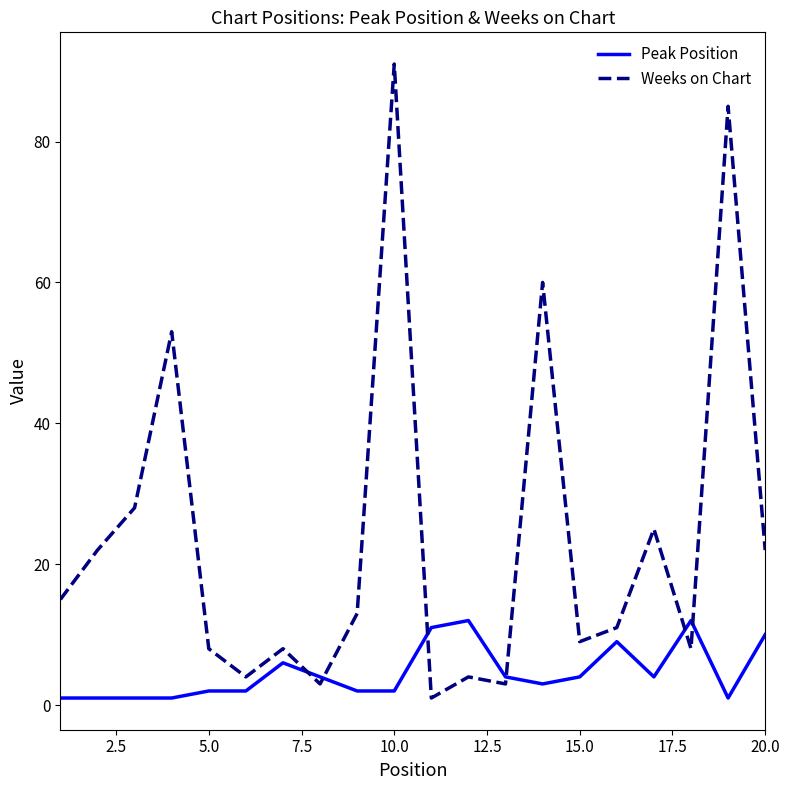

What is the maximum value for Weeks on Chart?

91